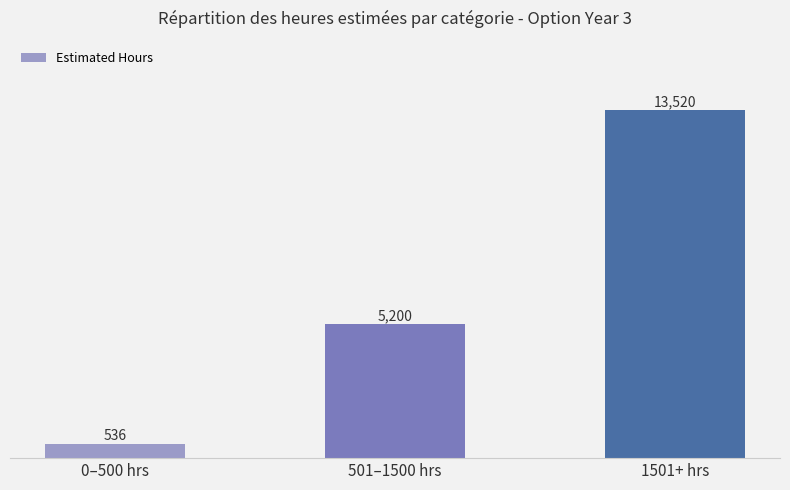

What is the smallest value displayed?

536